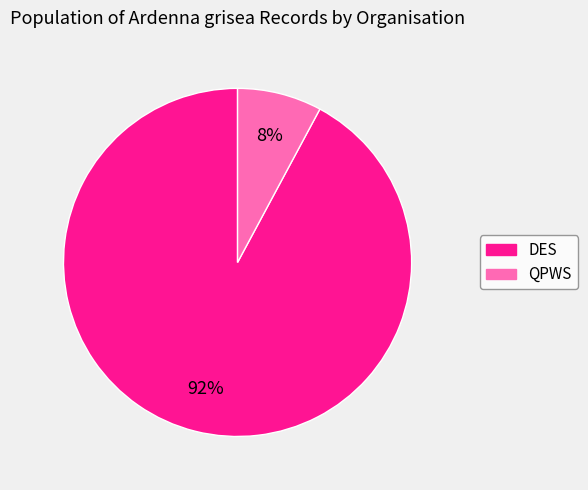

How many slices are in this pie chart?

2